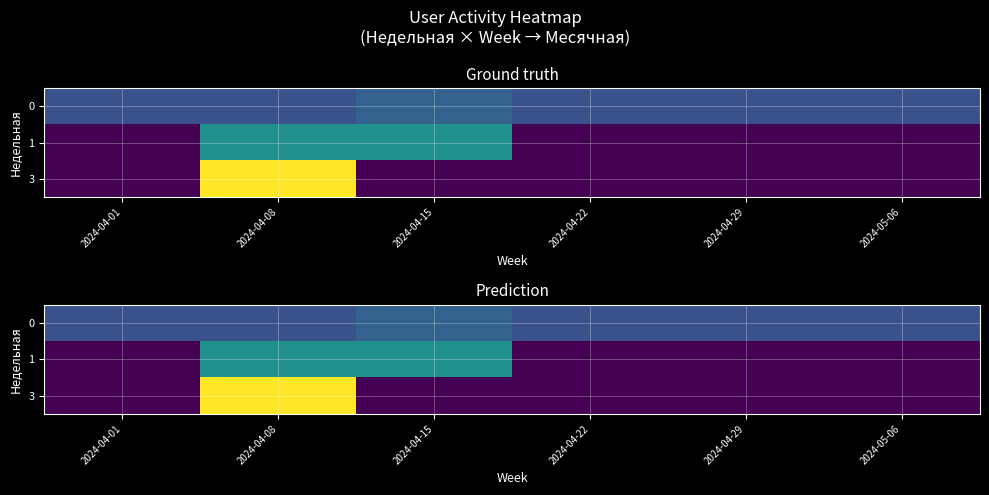

What is the maximum value shown in the chart?

4.0